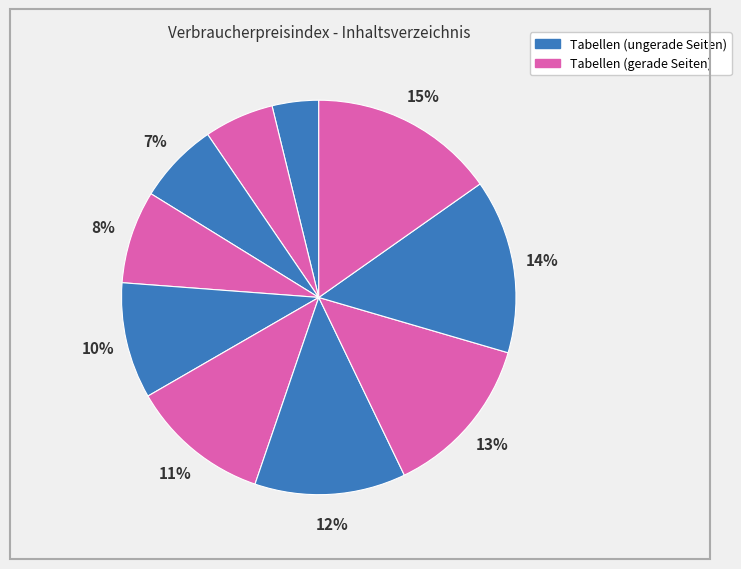

To the nearest percent, what is the average slice percentage?

10%